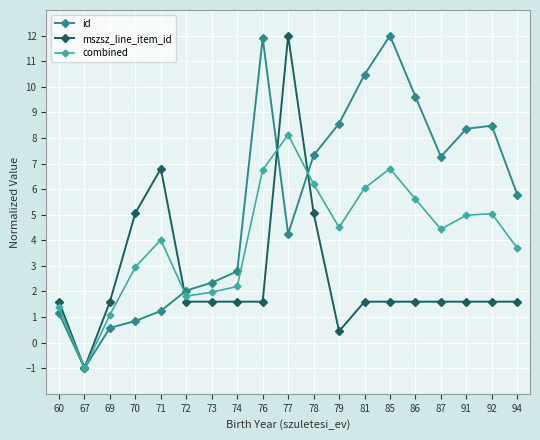

What is the value of the combined point at the 11th from the left?

6.2